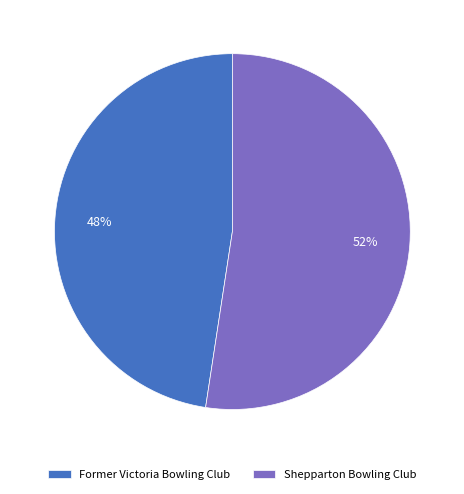

Which slice represents more than half of the pie?

Shepparton Bowling Club